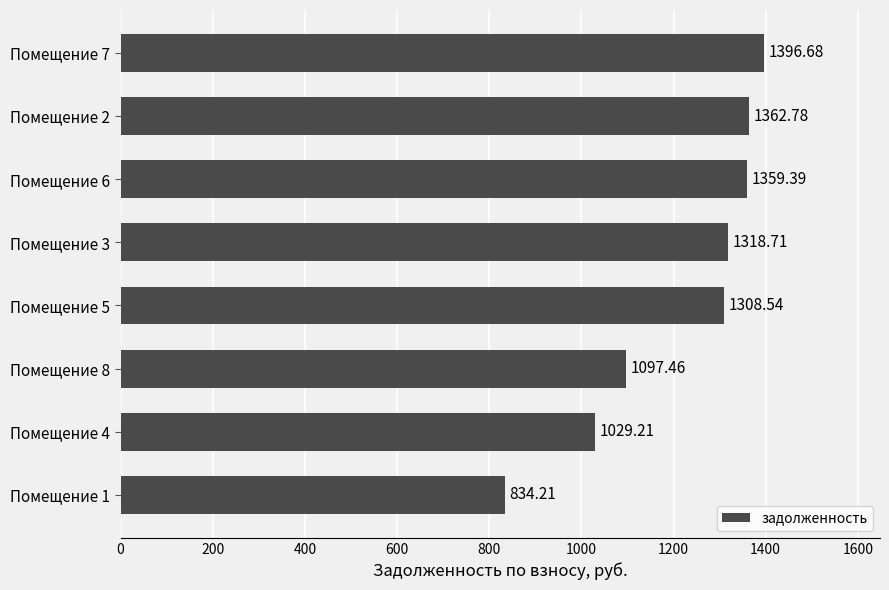

What is the minimum value shown in the chart?

834.2